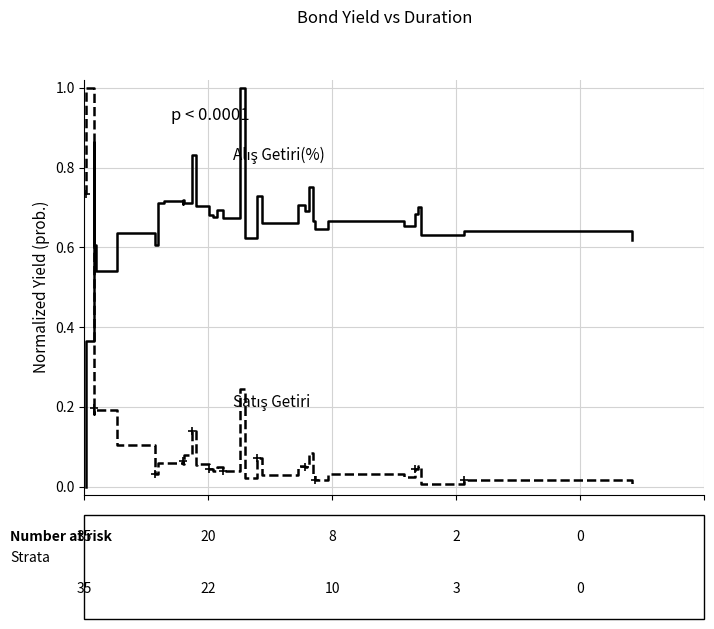

Reading left to right, what are all the values shown in this chart?

Alış Getiri(%): 0.7	1.0	0.2	0.2	0.2	0.1	0.0	0.1	0.1	0.1	0.1	0.1	0.1	0.1	0.1	0.0	0.0	0.0	0.0	0.2	0.0	0.1	0.0	0.1	0.1	0.1	0.0	0.0	0.0	0.0	0.0	0.1	0.0	0.0	0.0
Satış Getiri: 0.0	0.4	0.9	0.6	0.5	0.6	0.6	0.7	0.7	0.7	0.7	0.7	0.8	0.7	0.7	0.7	0.7	0.7	0.7	1.0	0.6	0.7	0.7	0.7	0.7	0.8	0.7	0.6	0.7	0.7	0.7	0.7	0.6	0.6	0.6